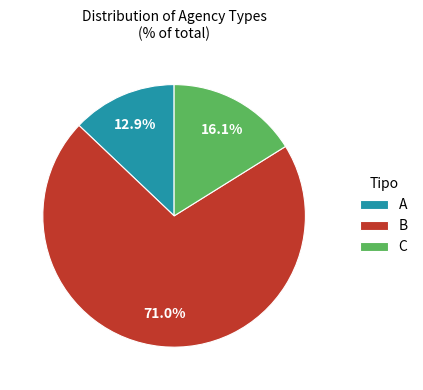

To the nearest percent, what portion does A represent?

13%